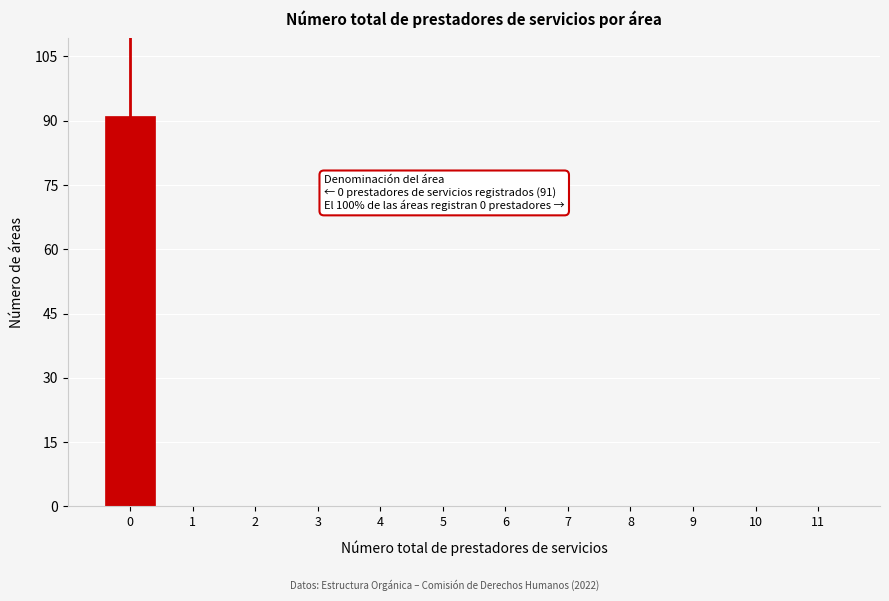

Reading right to left, what are all the values shown in this chart?

11=0	10=0	9=0	8=0	7=0	6=0	5=0	4=0	3=0	2=0	1=0	0=91